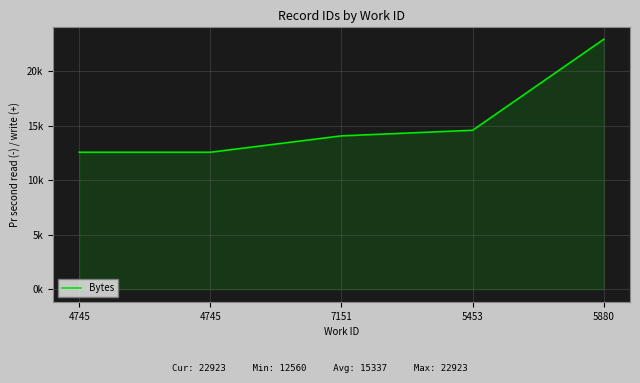

Does the chart have visible grid lines?

Yes